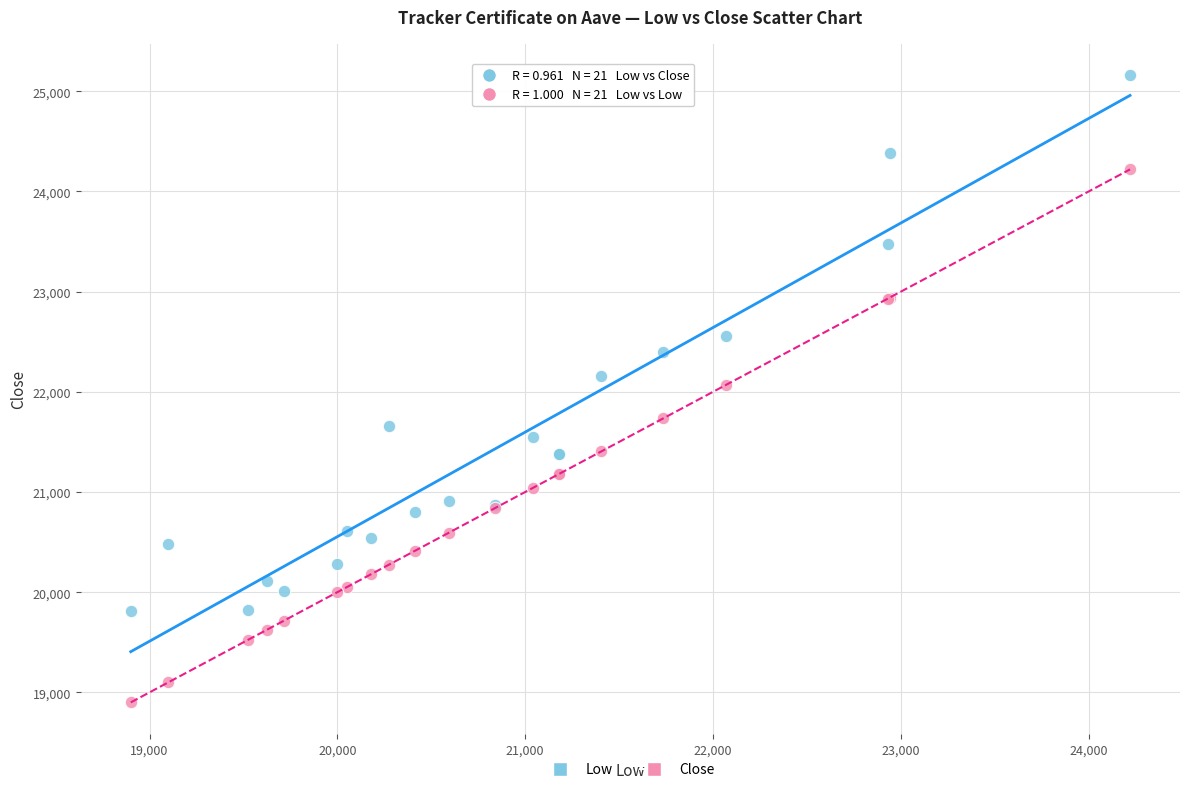

Which series contains the highest Y value?

Low